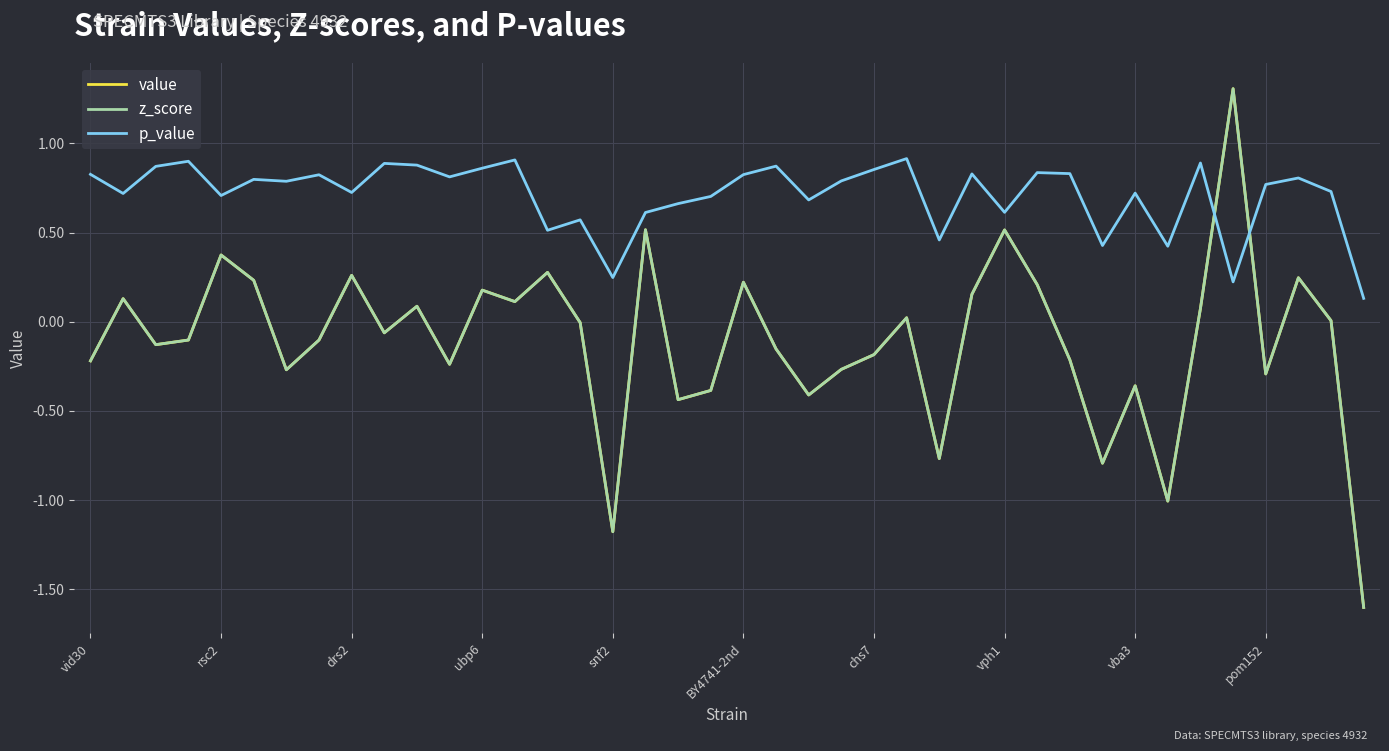

True or false: z_score and p_value cross at least once.

True